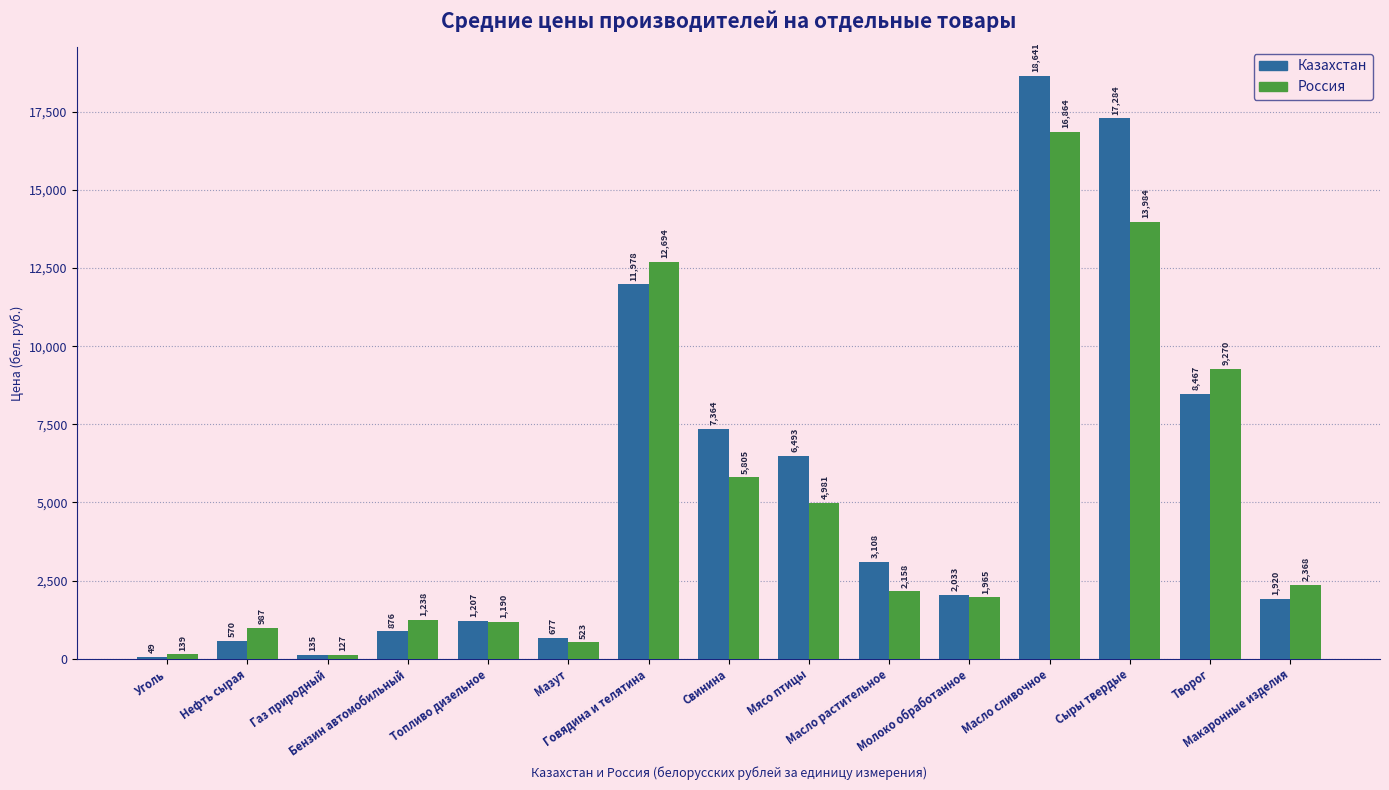

Which series has the largest total across all categories?

Казахстан